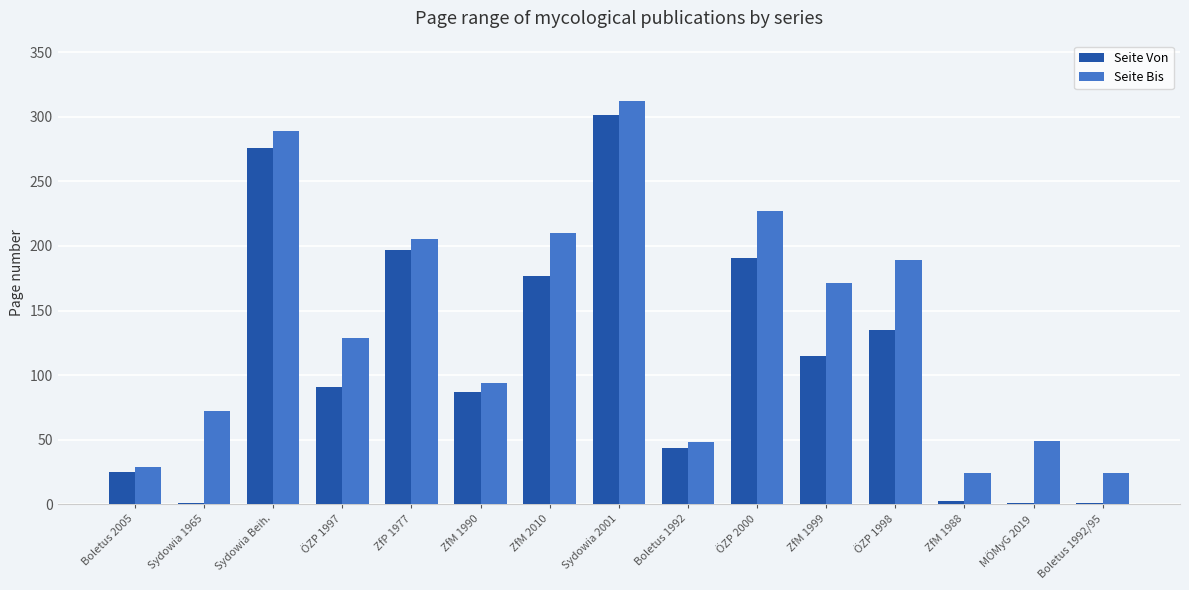

How many groups of bars are there?

15